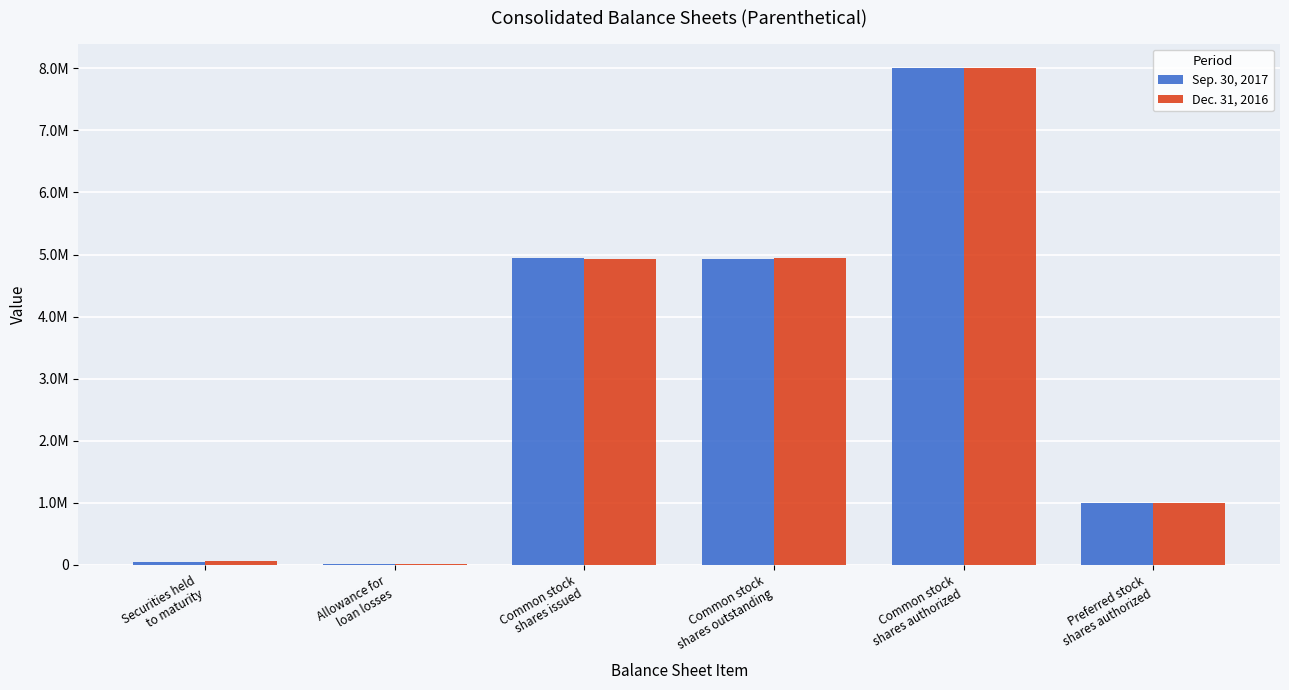

Does the chart contain stacked bars?

No